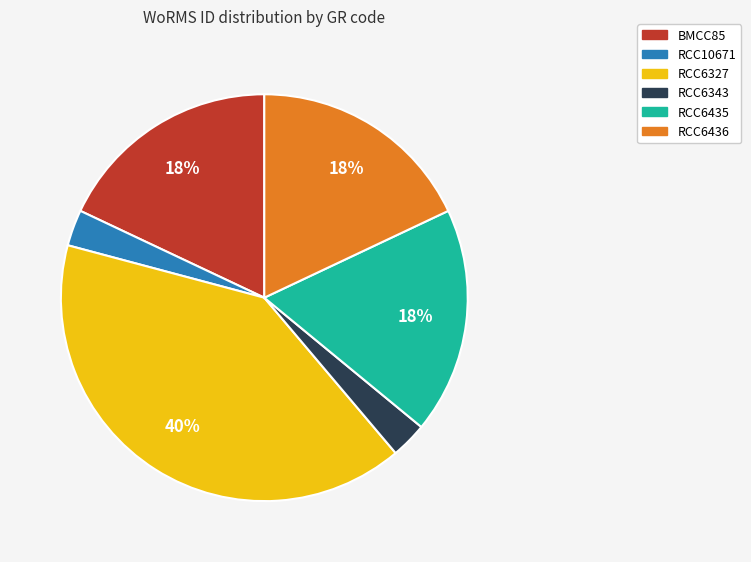

To the nearest percent, what is the combined percentage of RCC10671 and RCC6327?

43%